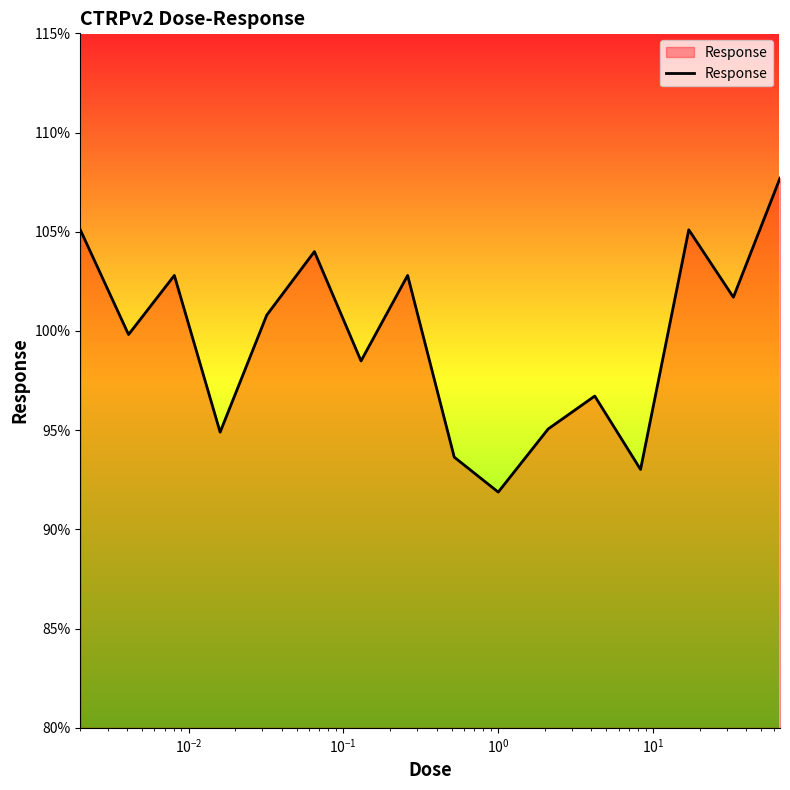

What is the difference between the maximum and minimum values?

15.8